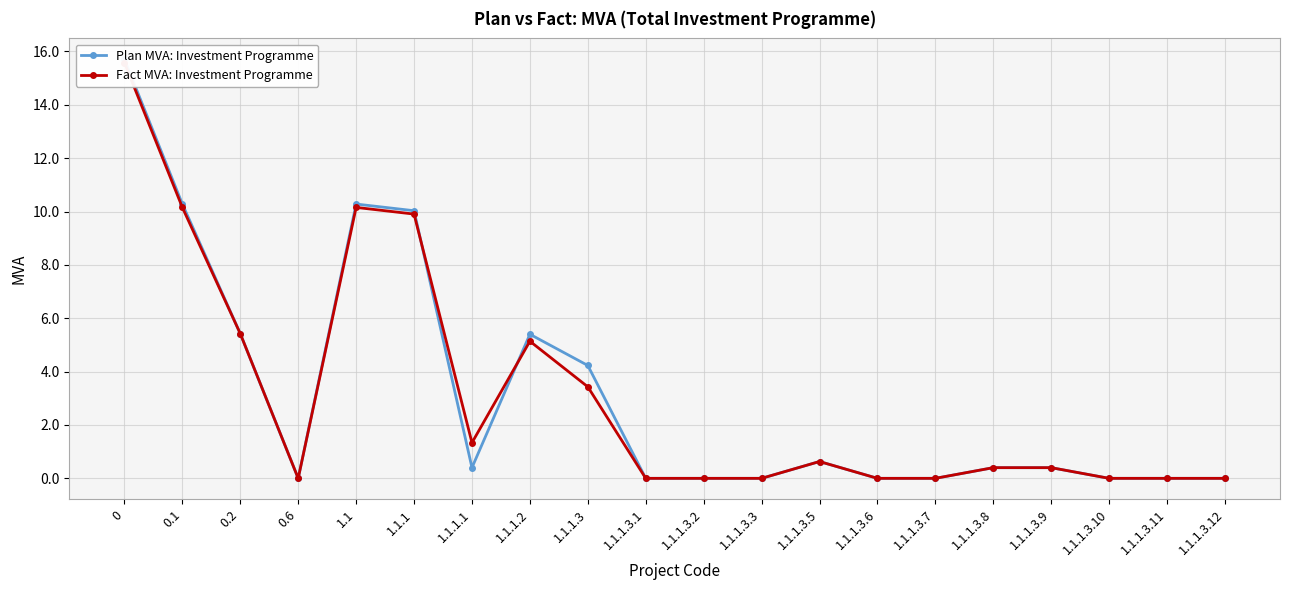

Reading left to right, transcribe all the data shown in this chart.

Plan MVA: Investment Programme: 15.7	10.3	5.4	0.0	10.3	10.0	0.4	5.4	4.2	0.0	0.0	0.0	0.6	0.0	0.0	0.4	0.4	0.0	0.0	0.0
Fact MVA: Investment Programme: 15.6	10.2	5.4	0.0	10.2	9.9	1.3	5.1	3.4	0.0	0.0	0.0	0.6	0.0	0.0	0.4	0.4	0.0	0.0	0.0